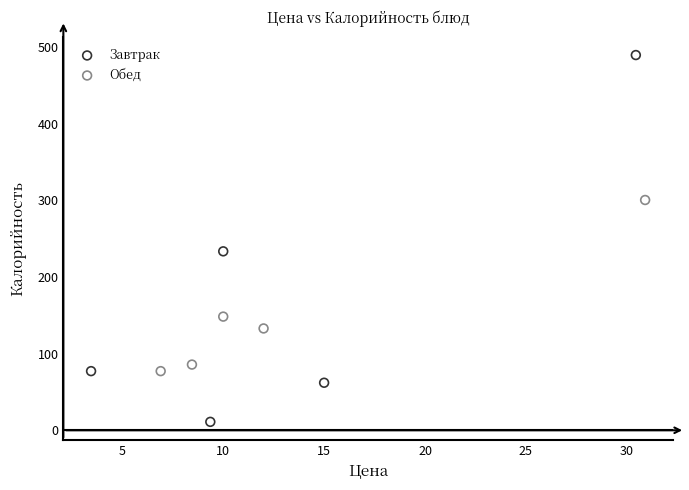

Which series has the widest spread of Y values?

Завтрак